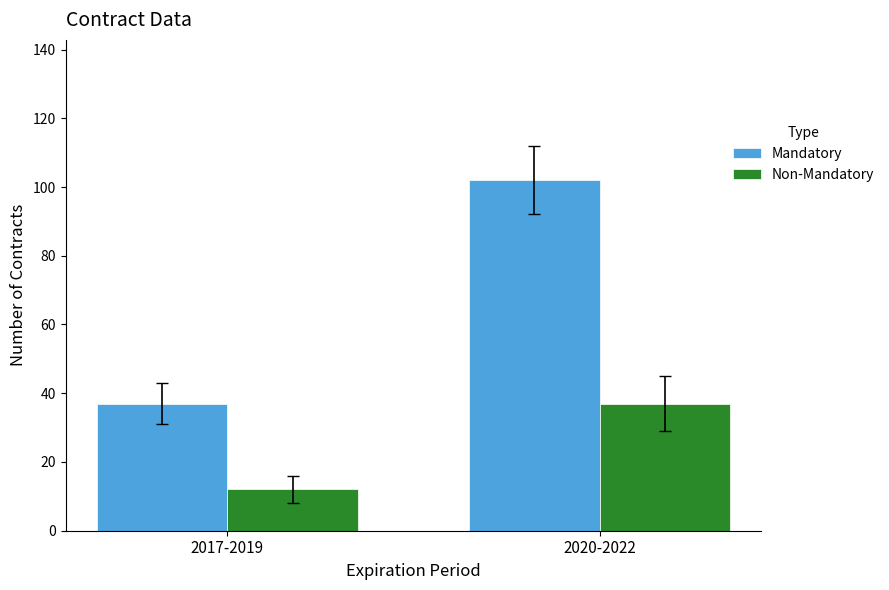

What is the difference between the Mandatory values at 2017-2019 and 2020-2022?

65